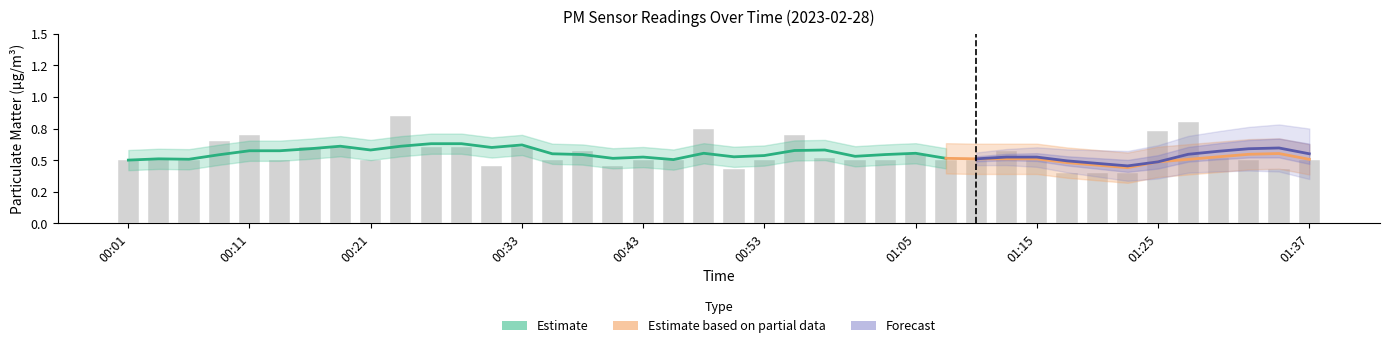

What position from the right is 01:35?

2